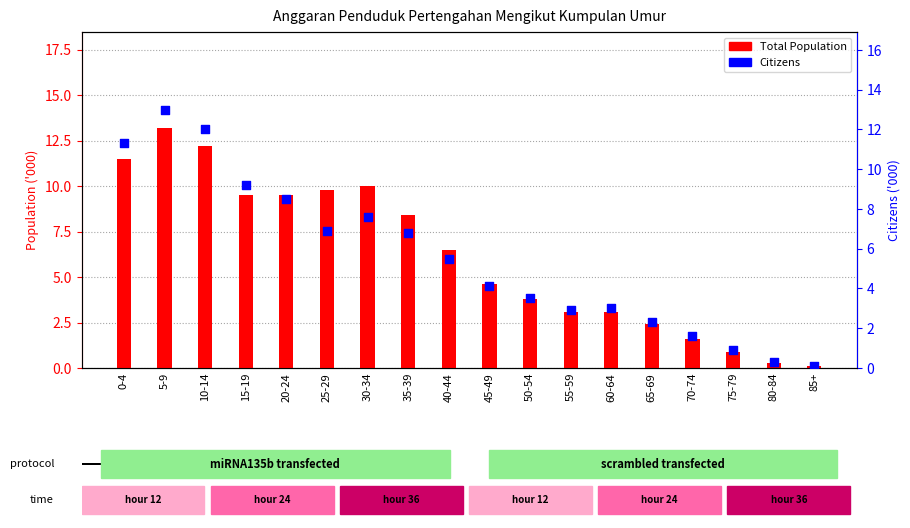

Is the value of Total Population at 40-44 greater than the value of Citizens at 0-4?

No